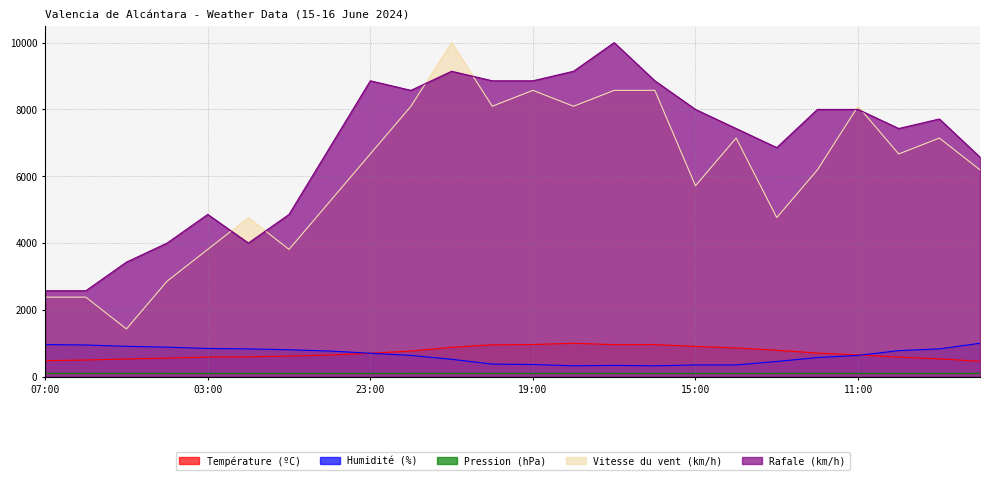

At which category does Température (ºC) reach its first local peak?

18:00